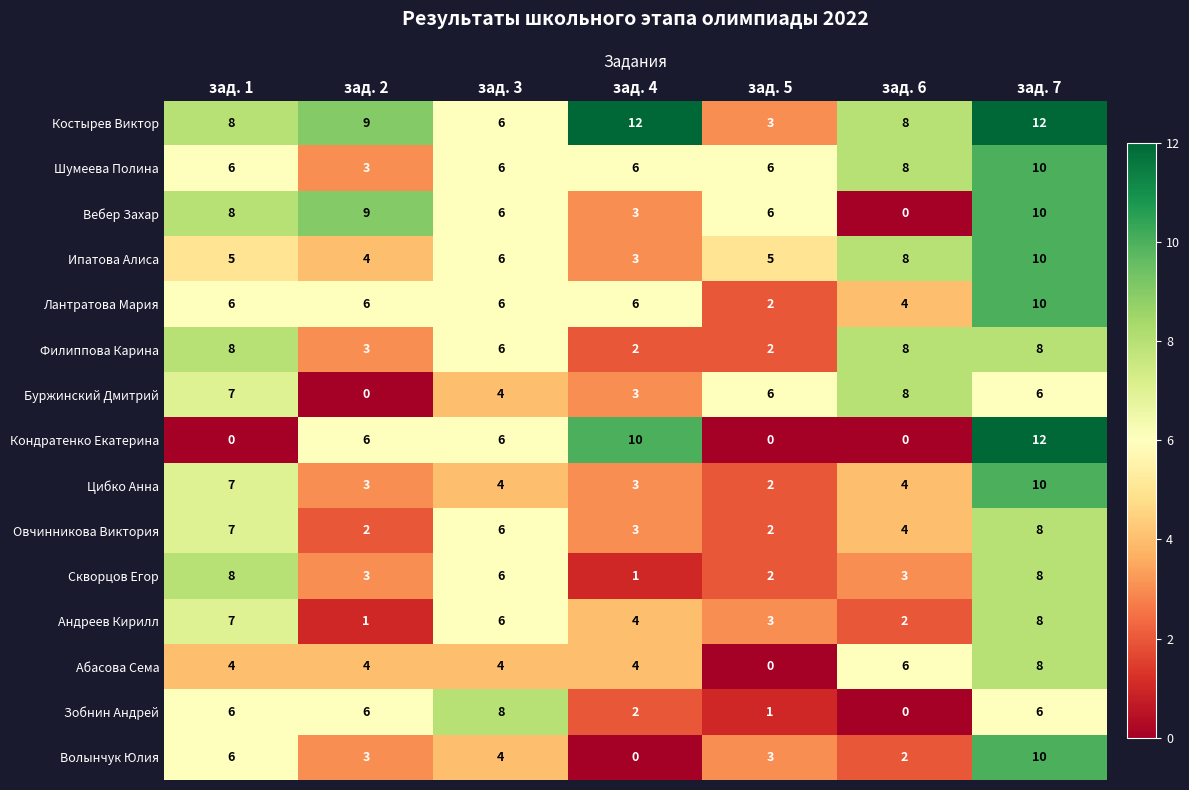

Which category has the lowest value in the Костырев Виктор series?

зад. 5